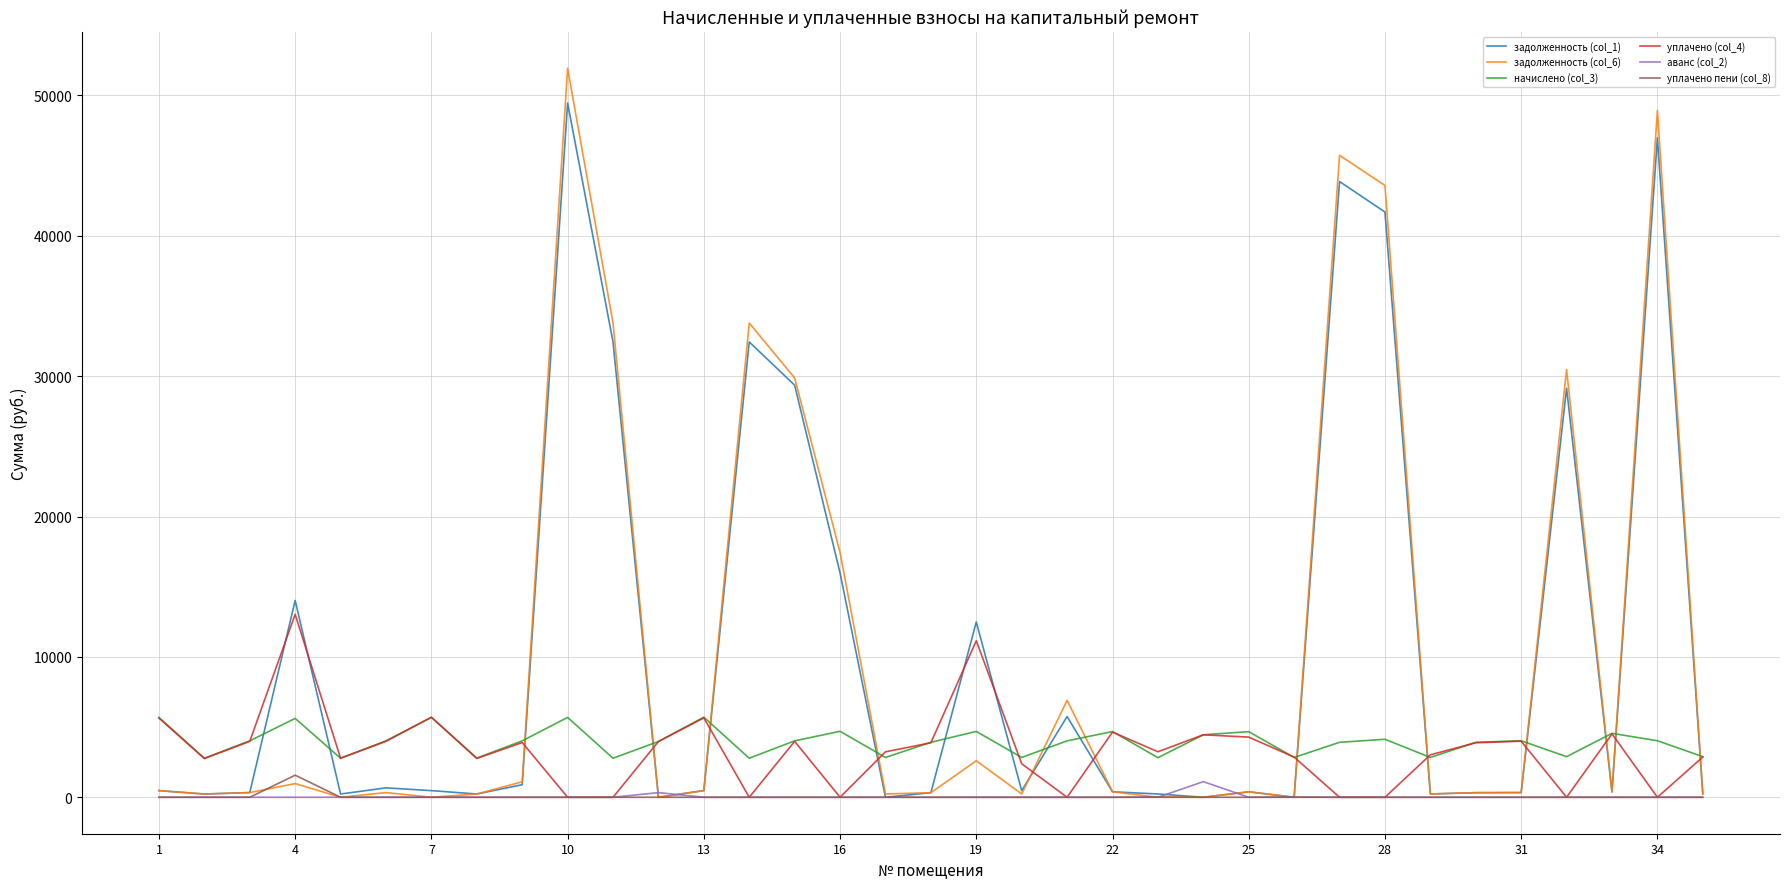

True or false: начислено (col_3) and аванс (col_2) intersect in this chart.

False